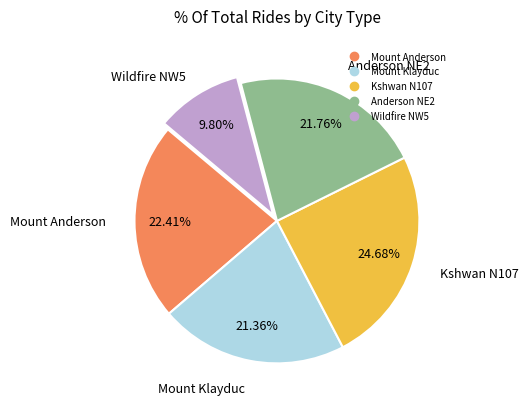

To the nearest percent, what portion does Anderson NE2 represent?

22%